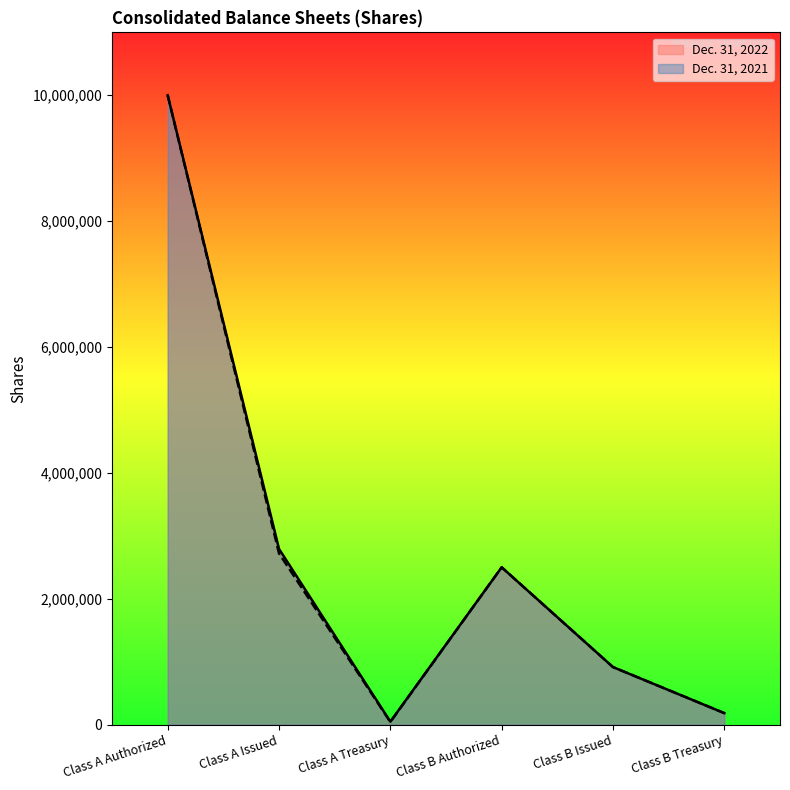

List the series in order of their peak value, lowest first.

Dec. 31, 2022, Dec. 31, 2021